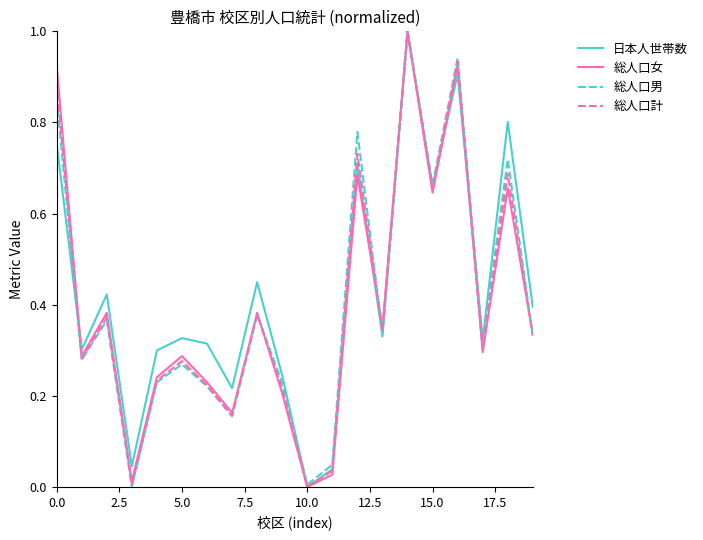

What is the difference between the maximum and minimum values in the 日本人世帯数 series?

1.0